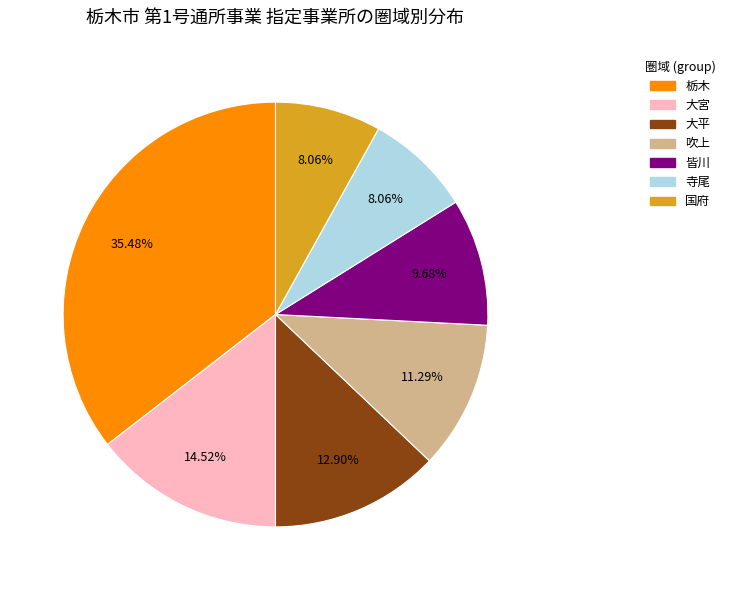

Which category has the biggest portion of the pie?

栃木